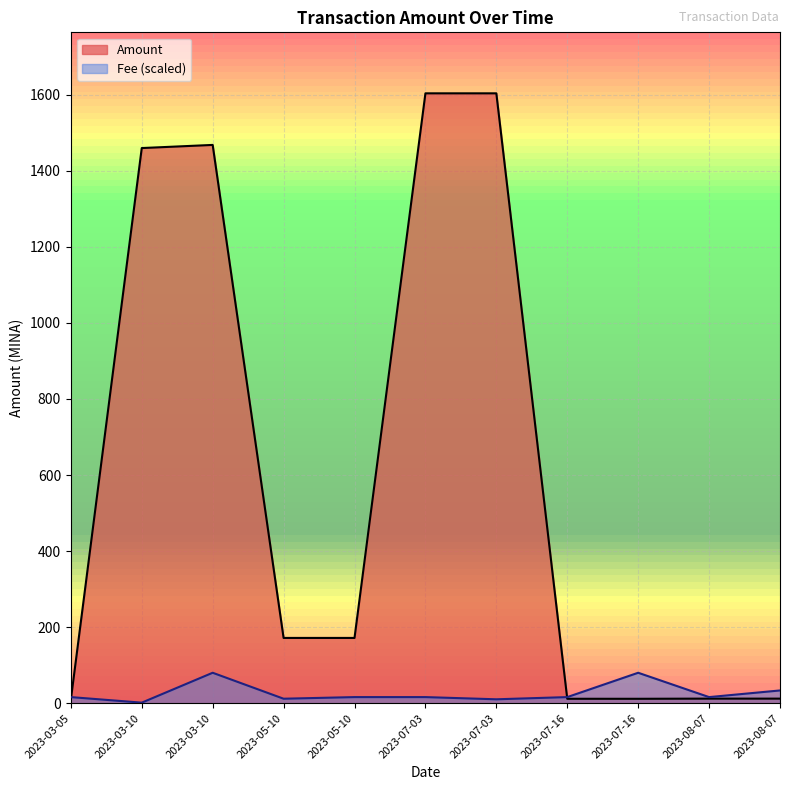

How many interior local peaks does the Amount series have?

3